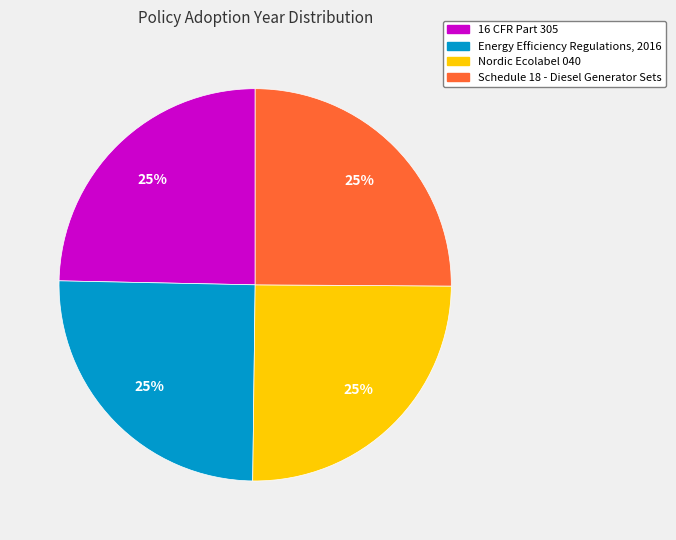

What is the ratio of the value at Energy Efficiency Regulations, 2016 to the value at 16 CFR Part 305?

1.0